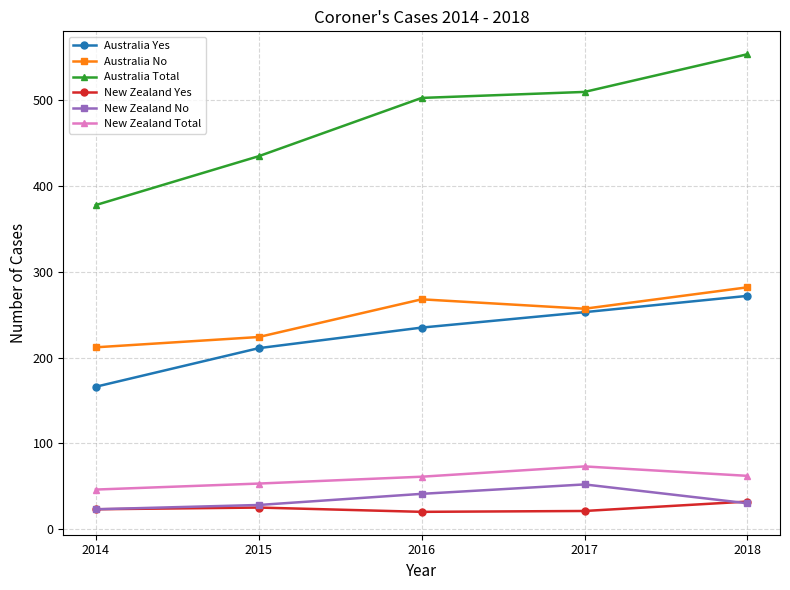

At which category is the sum across all series the highest?

2018